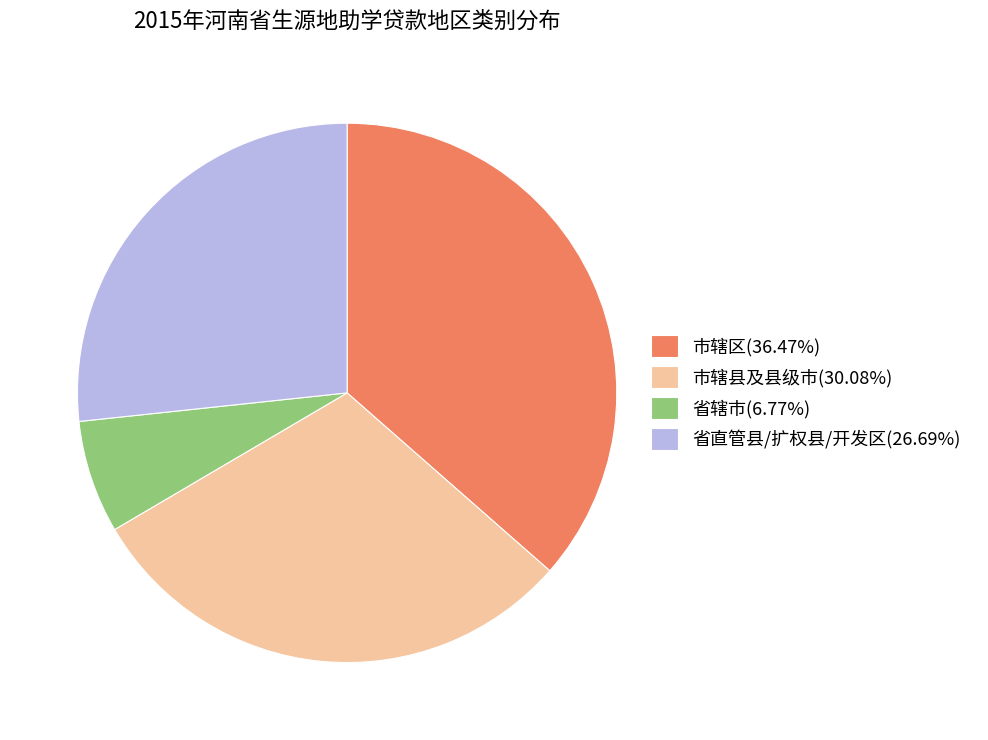

Does 市辖县及县级市(30.08%) represent more than half of the total?

No